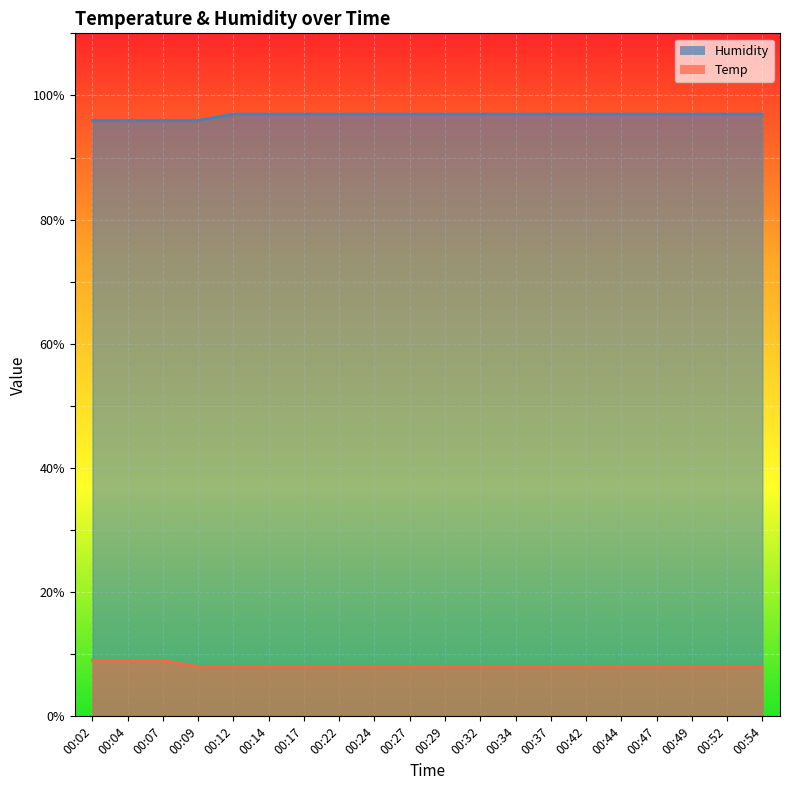

Between 00:24 and 00:04, which is larger?

00:24